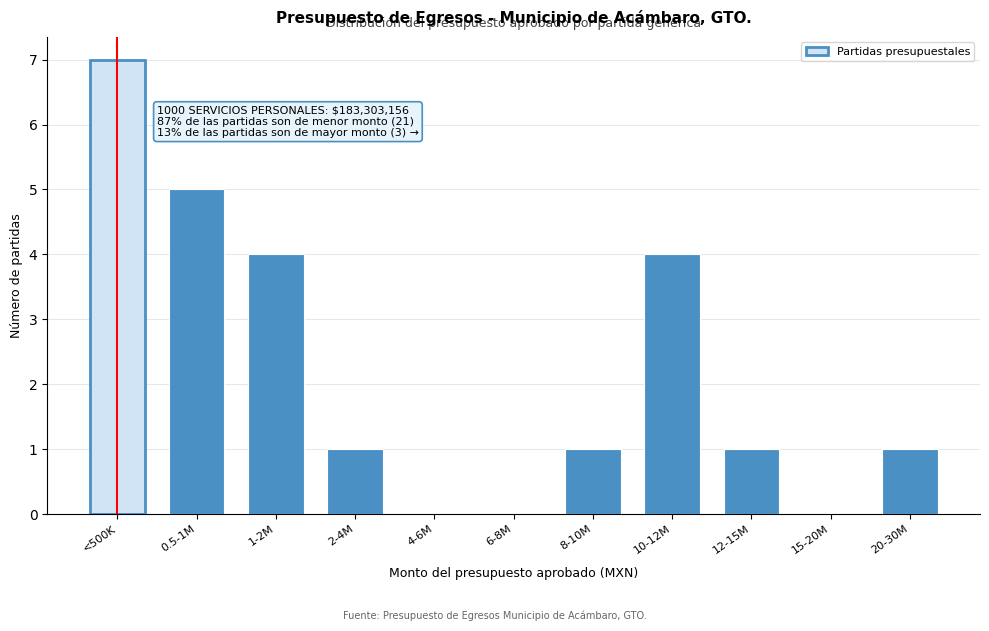

Reading right to left, what are all the values shown in this chart?

20-30M=1	15-20M=0	12-15M=1	10-12M=4	8-10M=1	6-8M=0	4-6M=0	2-4M=1	1-2M=4	0.5-1M=5	<500K=7